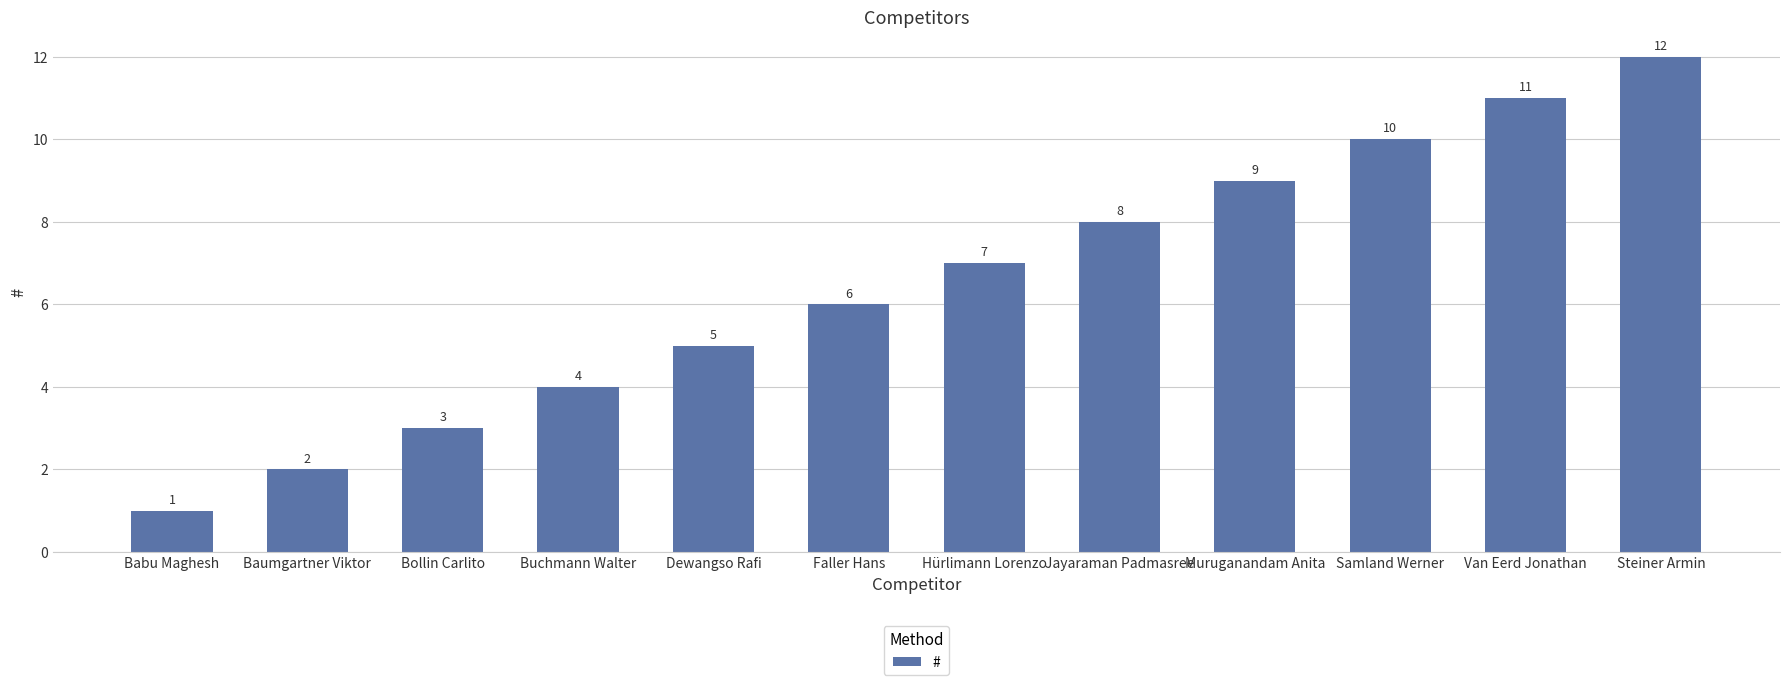

List the labels in order of value, largest first.

Steiner Armin, Van Eerd Jonathan, Samland Werner, Muruganandam Anita, Jayaraman Padmasree, Hürlimann Lorenzo, Faller Hans, Dewangso Rafi, Buchmann Walter, Bollin Carlito, Baumgartner Viktor, Babu Maghesh